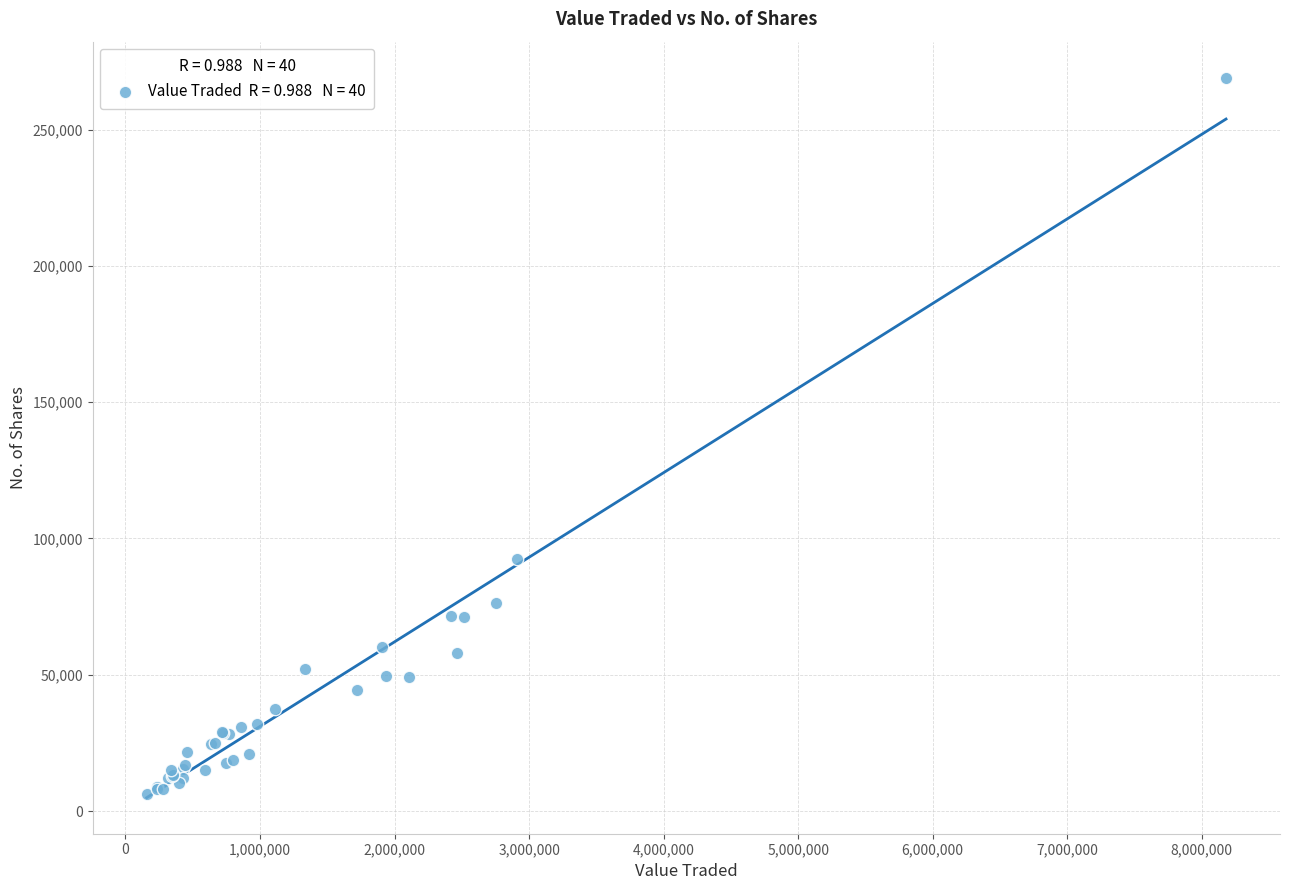

What Y value in the scatter plot is closest to 137597?

92650